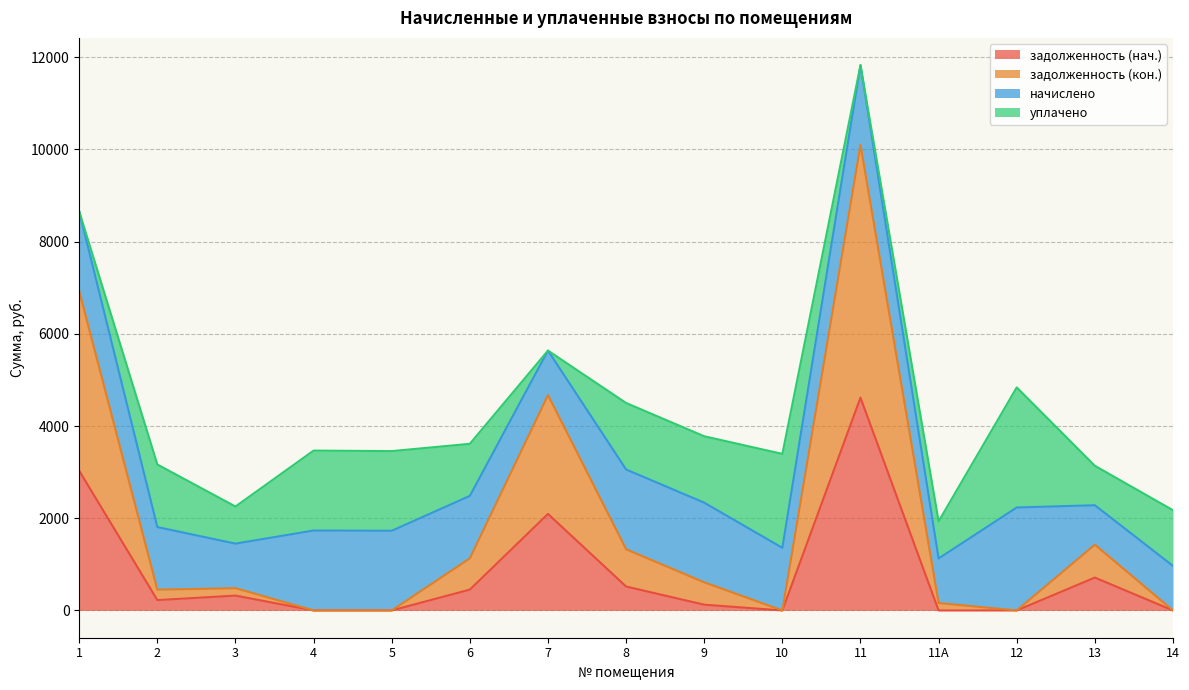

What is the total value across all series at 4?

3466.8